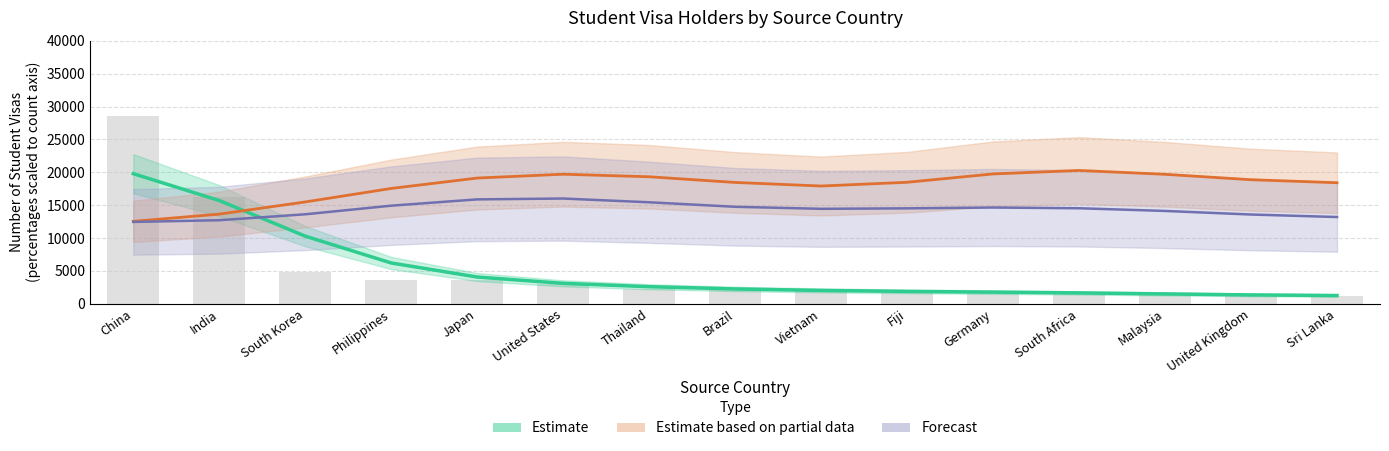

Where does the Number series first go above 2258?

China